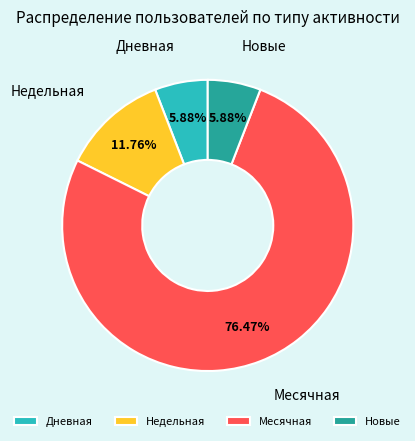

The Новые slice represents 15% of the pie. True or false?

False